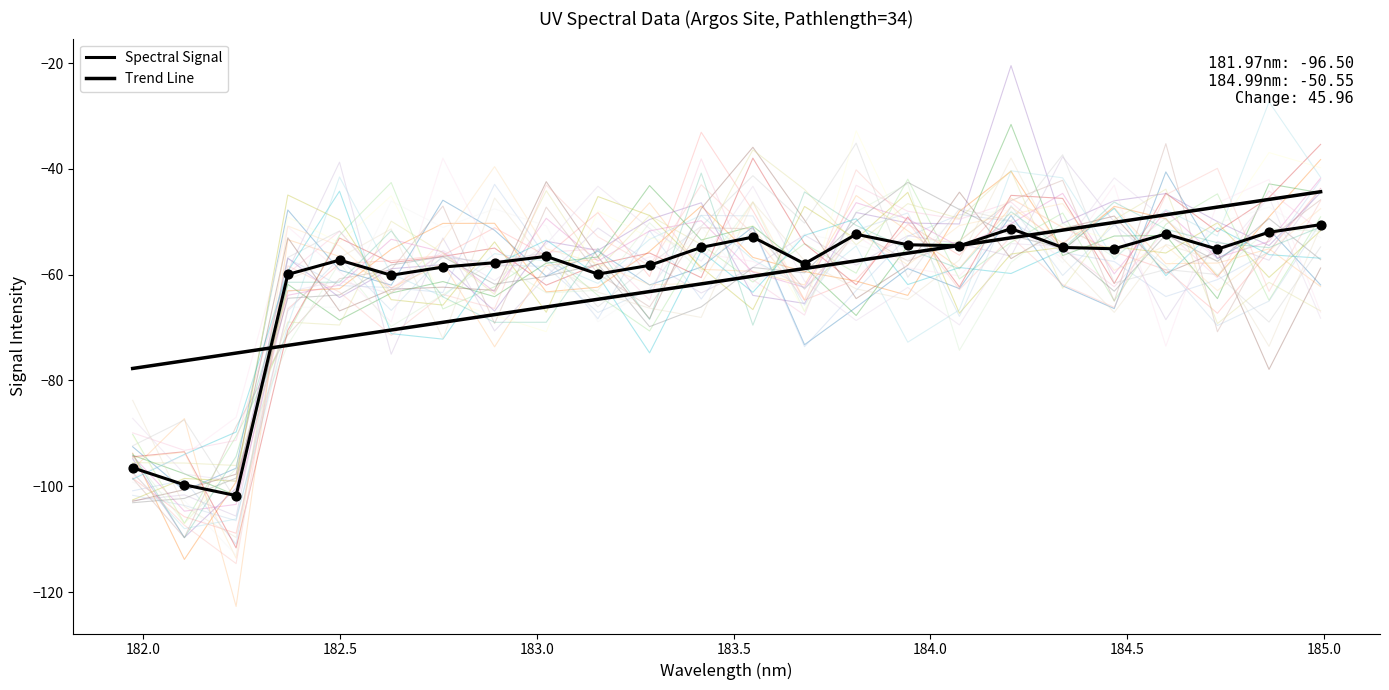

What are all the series names shown in the legend?

Spectral Signal, Trend Line